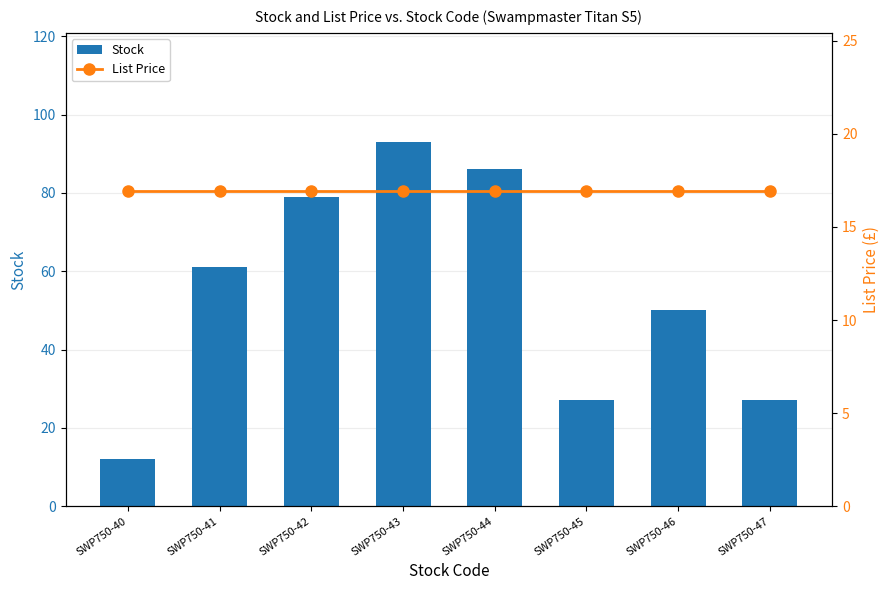

Which series has the widest spread of values?

Stock